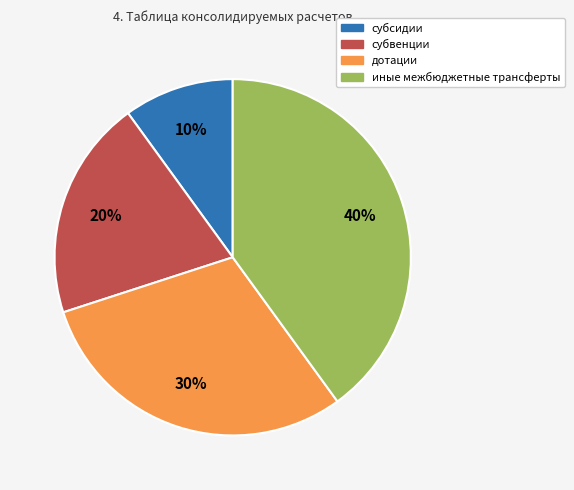

Is субсидии the majority of the pie?

No